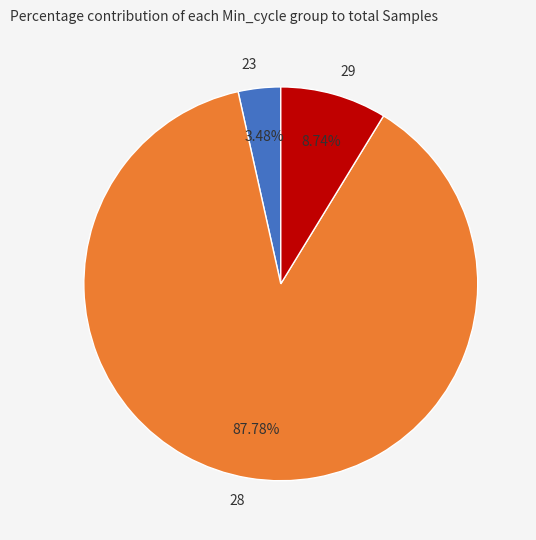

Approximately how many times larger is the value at 28 compared to 29?

10.0